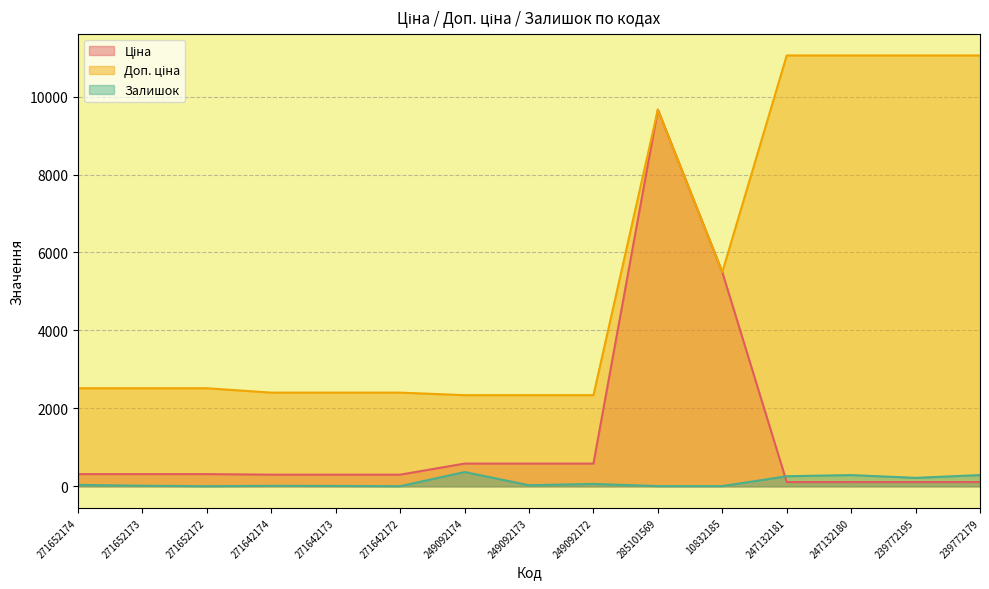

Which series has the largest total across all categories?

Доп. ціна